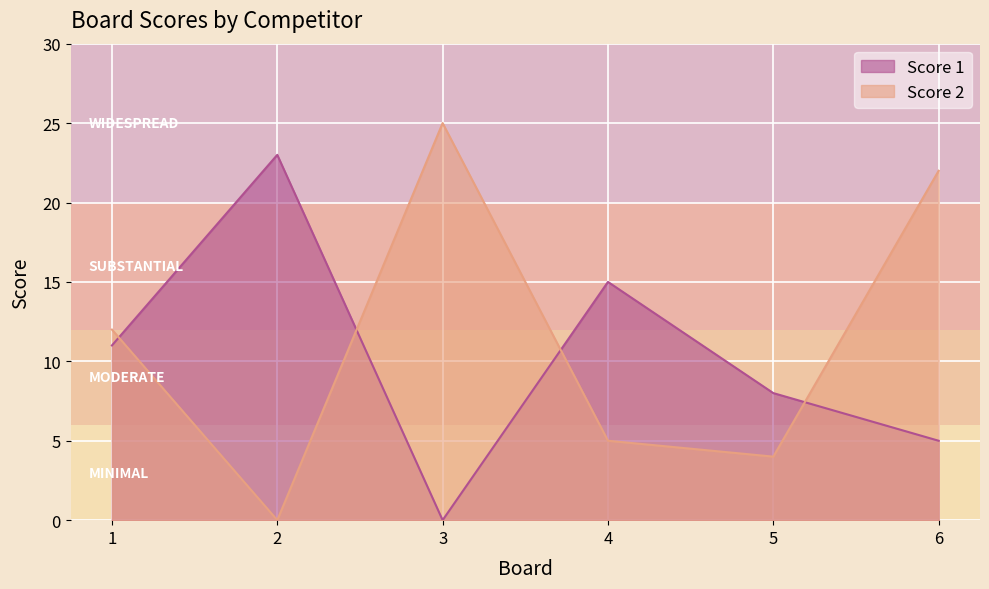

Which series changed the most between 3 and 5?

Score 2